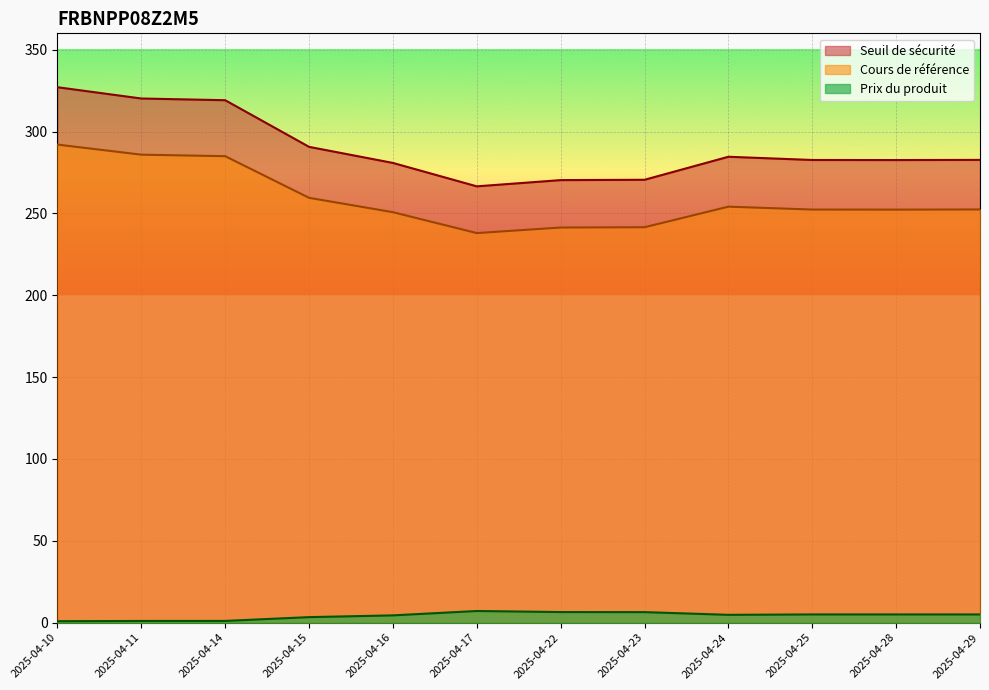

Does the chart display data point markers on the line(s)?

No